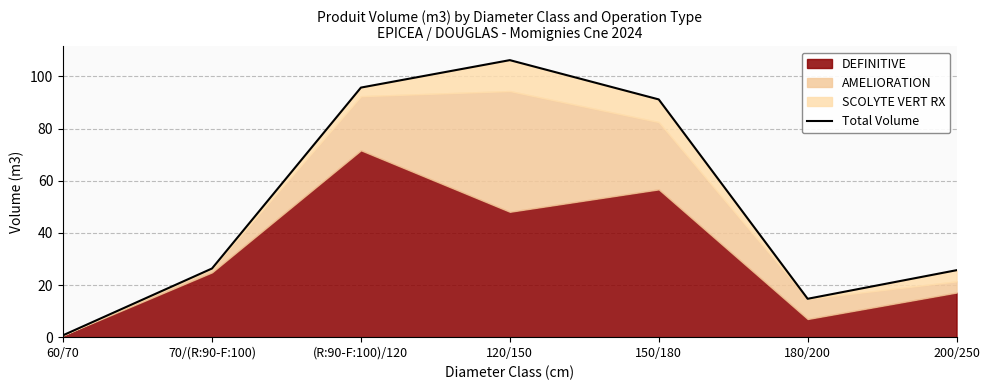

What is the difference between the maximum and minimum values?

105.5